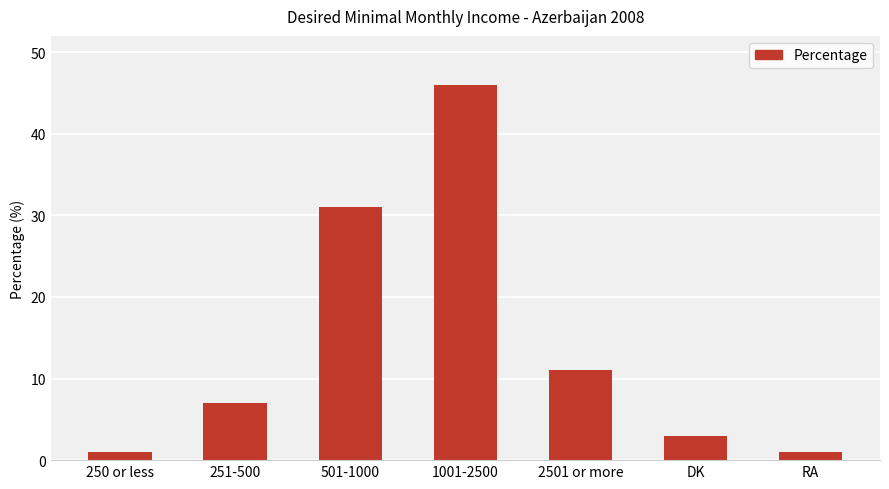

What is the sum of all values?

100